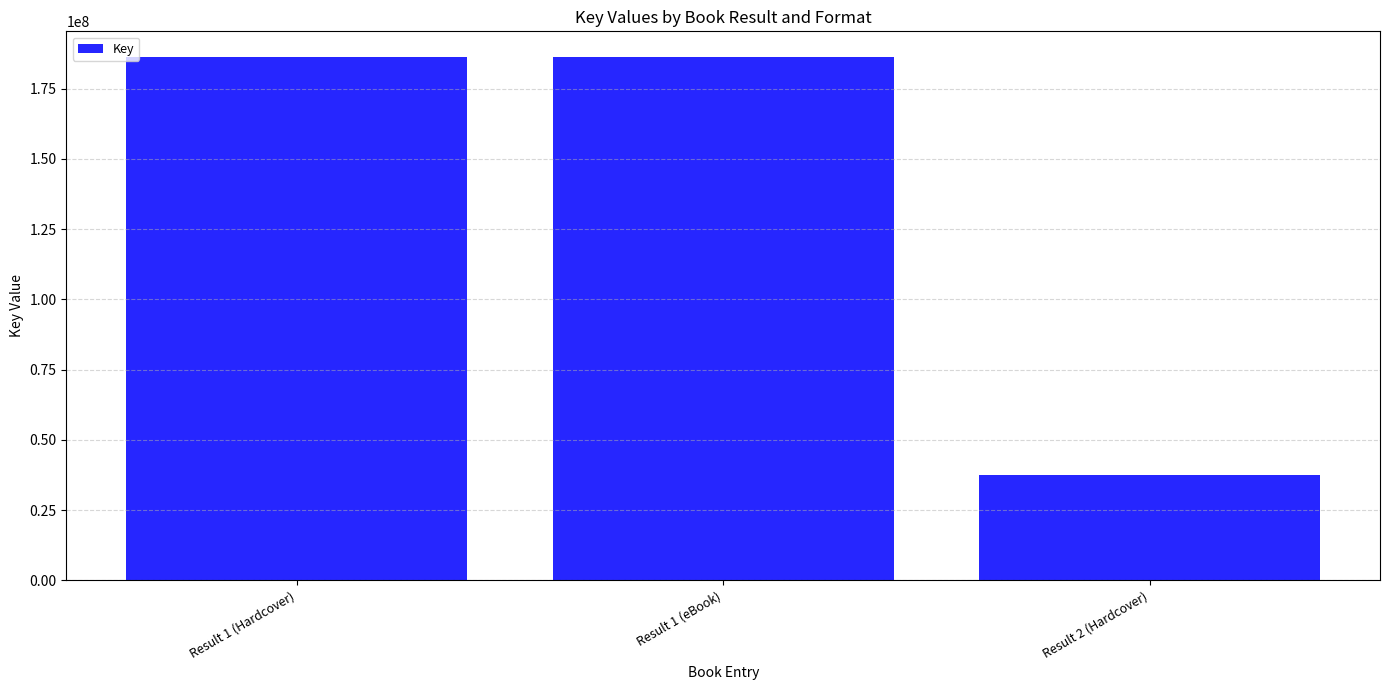

What is the difference between the maximum and minimum values?

148710084